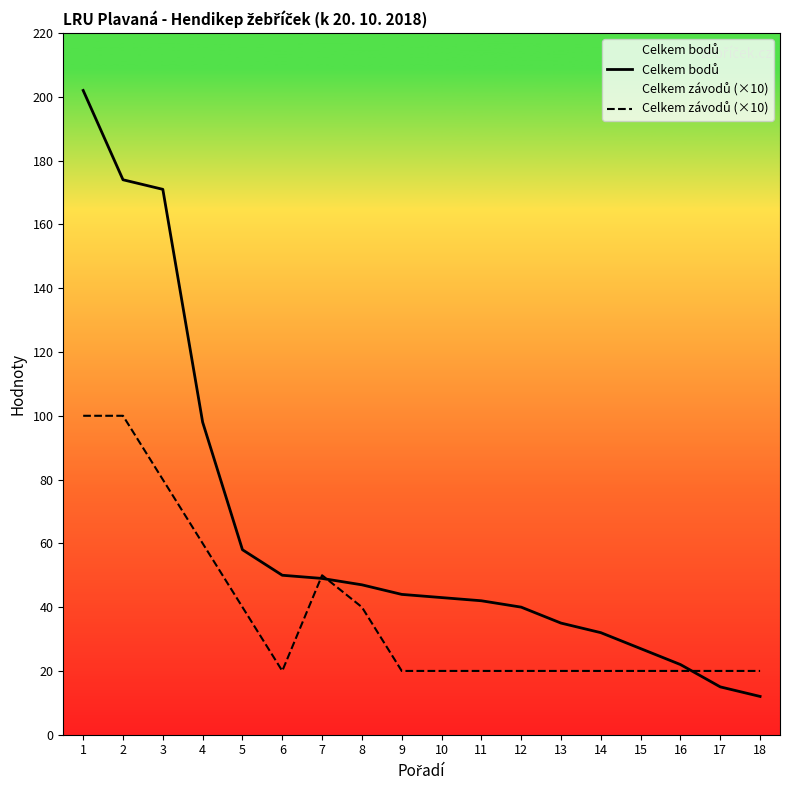

Between 1 and 17, which series saw the biggest shift?

Celkem bodů